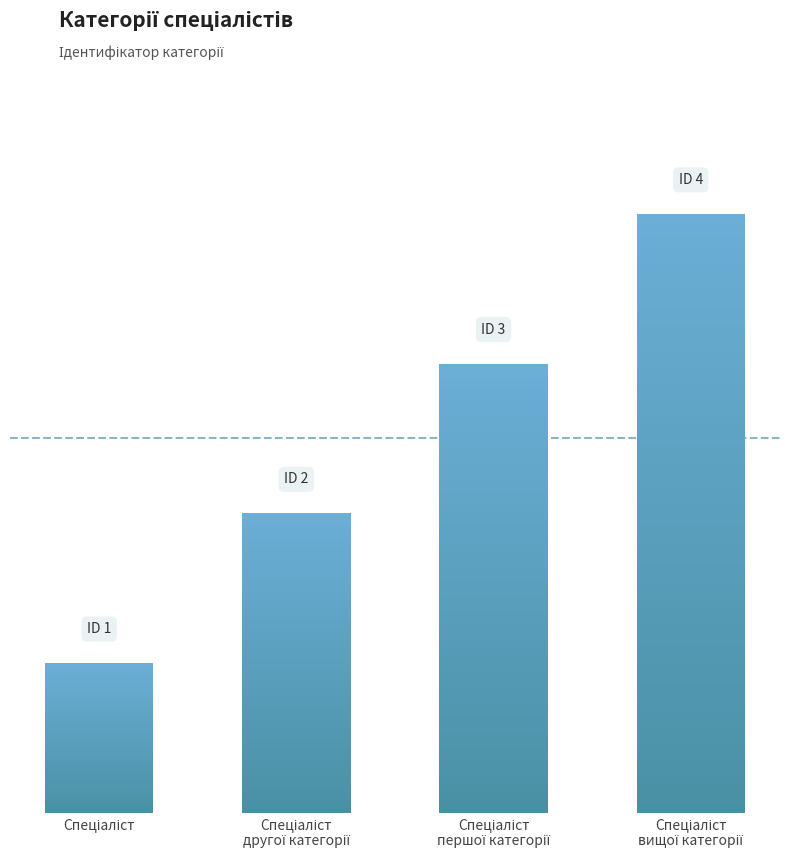

List the labels in order of value, smallest first.

Спеціаліст, Спеціаліст
другої категорії, Спеціаліст
першої категорії, Спеціаліст
вищої категорії